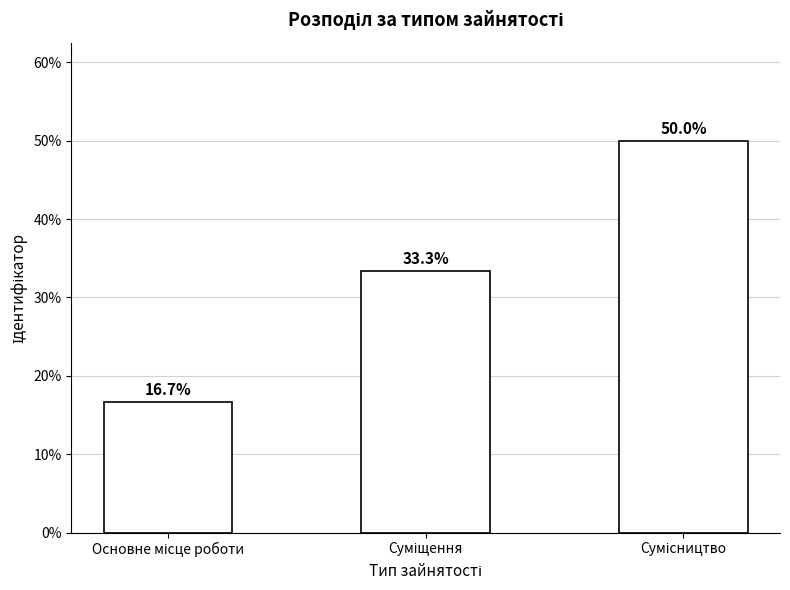

What is the maximum value shown in the chart?

50.0